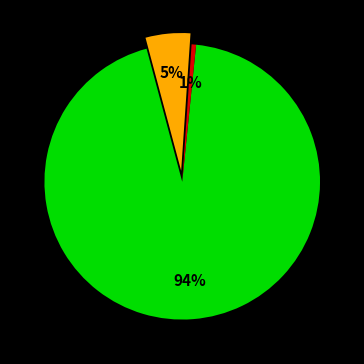

To the nearest percent, what is the average slice percentage?

33%